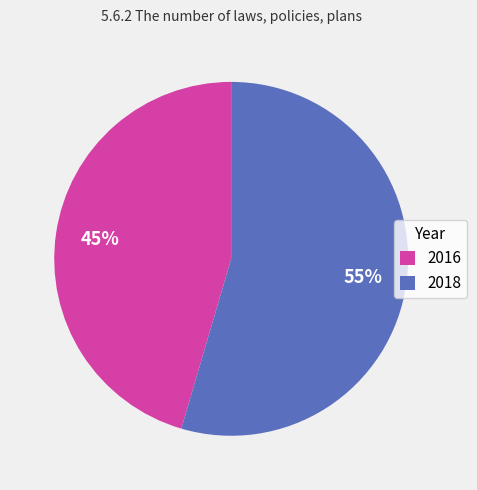

What is the ratio of the value at 2018 to the value at 2016?

1.2